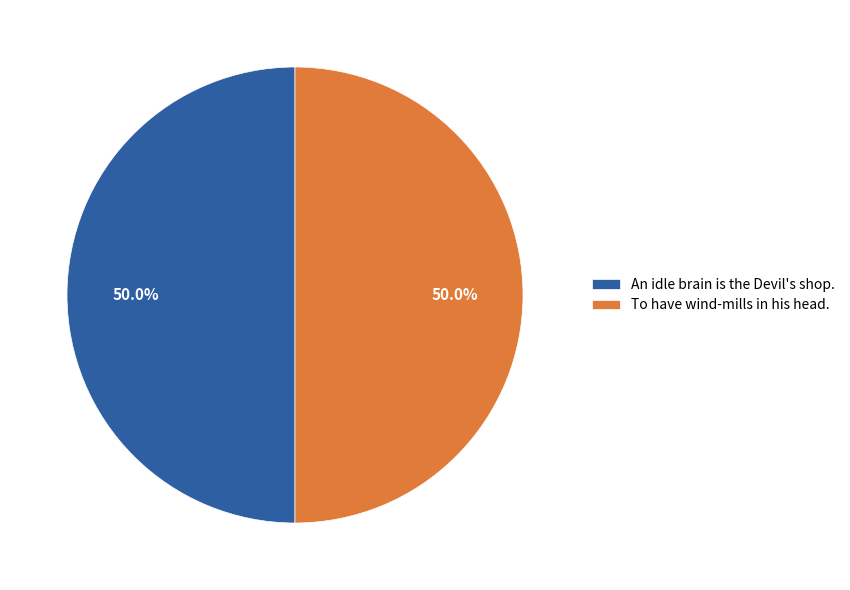

Combined, do An idle brain is the Devil's shop. and To have wind-mills in his head. account for over 50%?

Yes